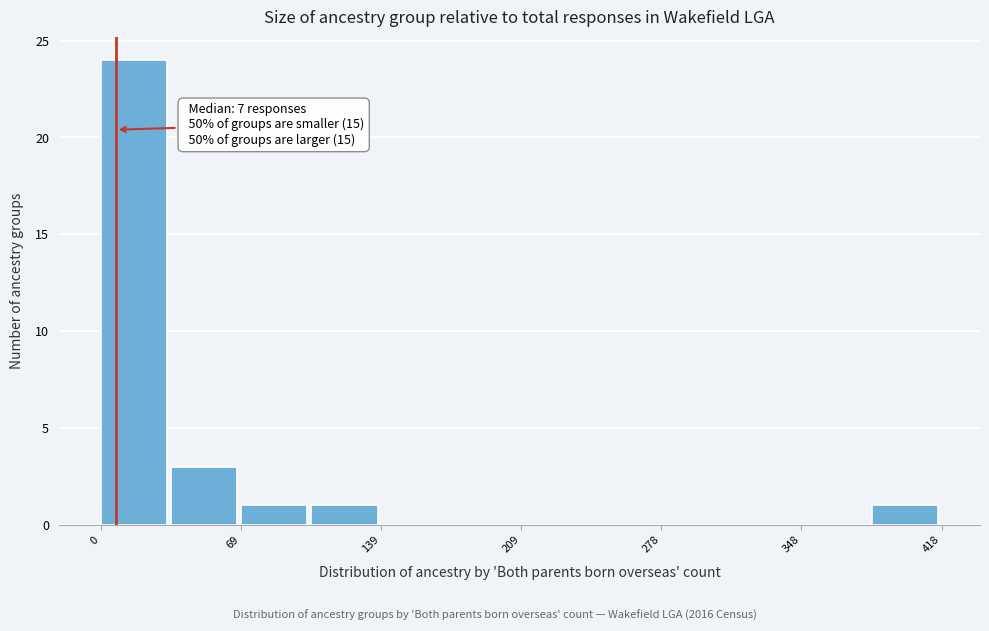

Around what value on the x-axis is the tallest bar? Give the approximate position of its centre, as read against the axis.

20